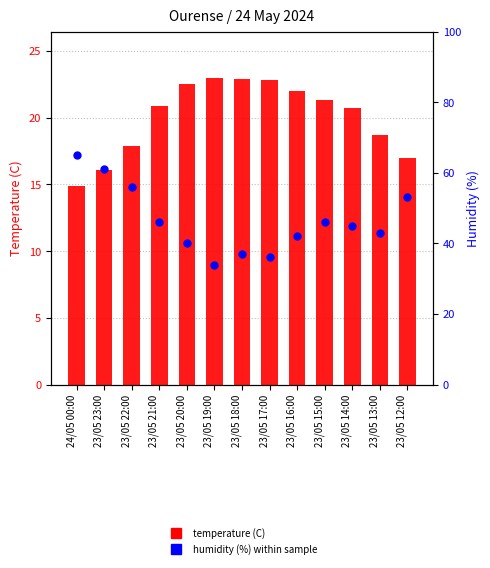

What is the total value across all series at 23/05 16:00?

64.0